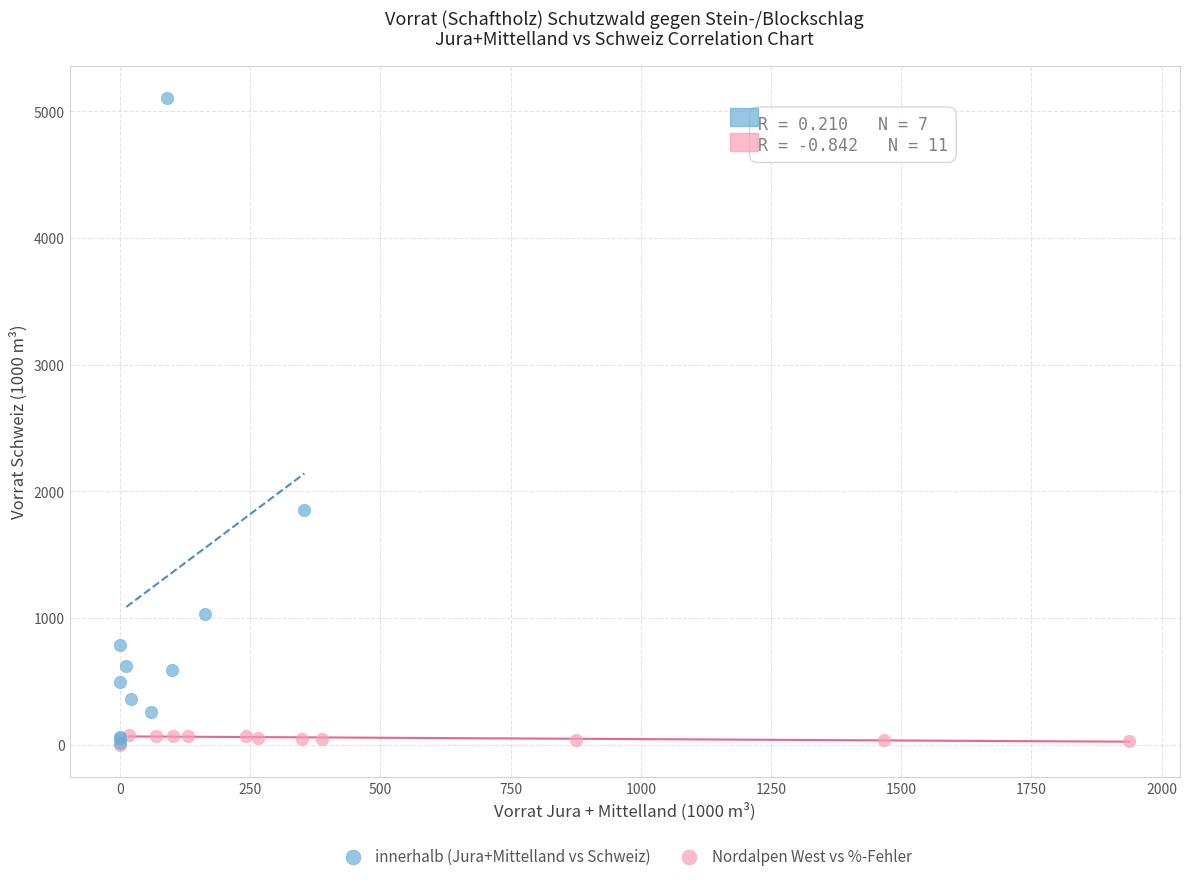

Which series has the largest Y range (max minus min)?

innerhalb (Jura+Mittelland vs Schweiz)